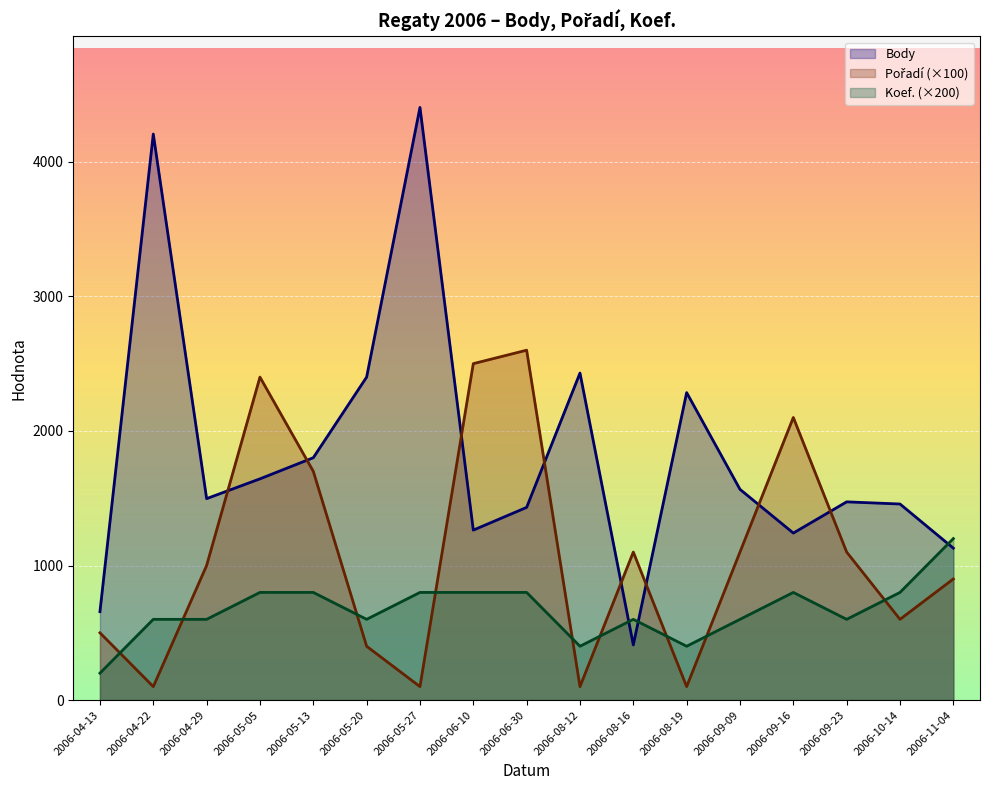

The Body series shows 754 at 2006-09-16. True or false?

False